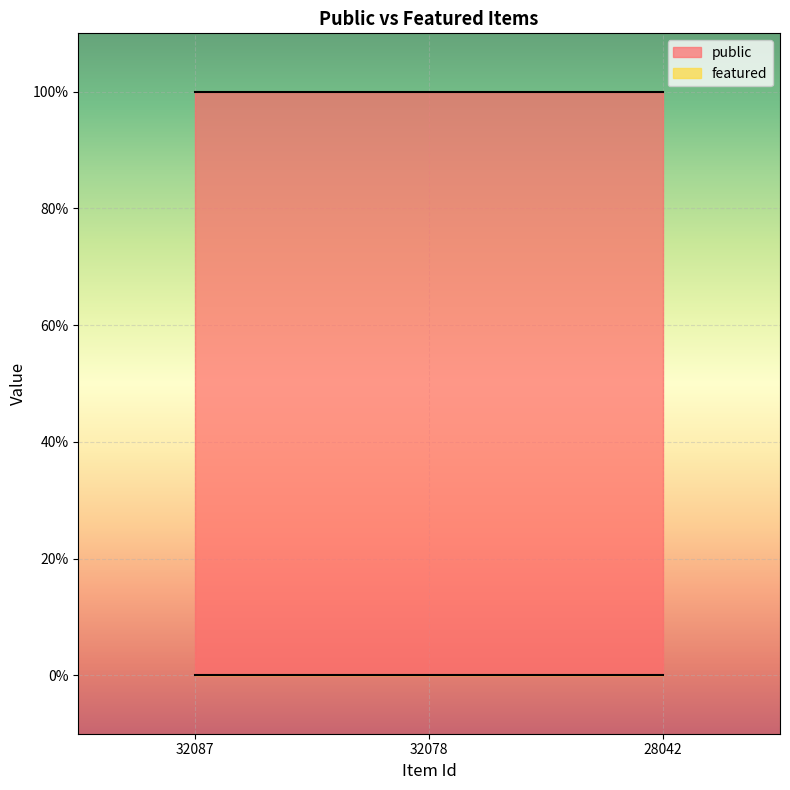

What are all the series names shown in the legend?

public, featured